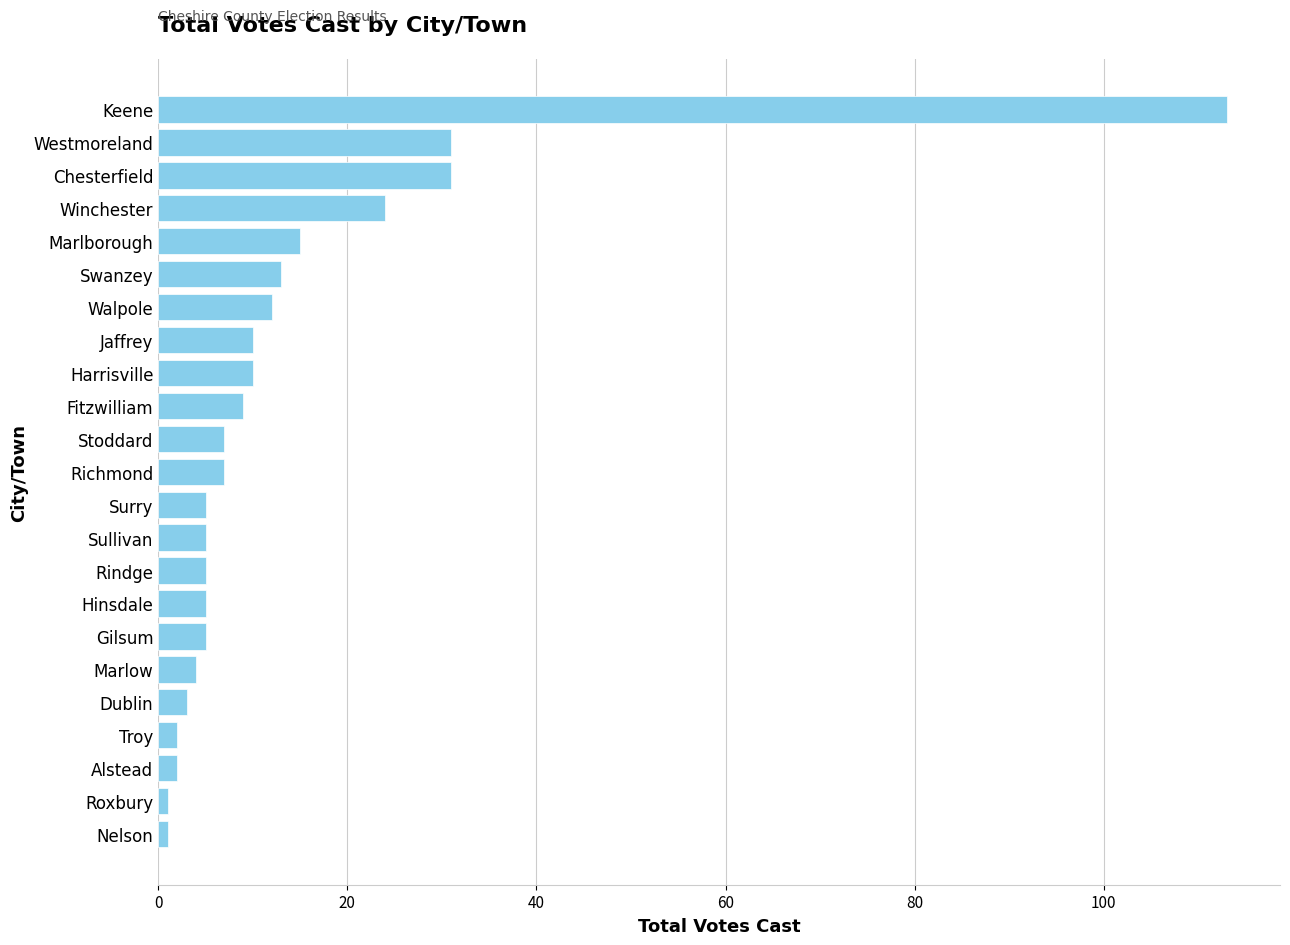

Are the bars horizontal?

Yes